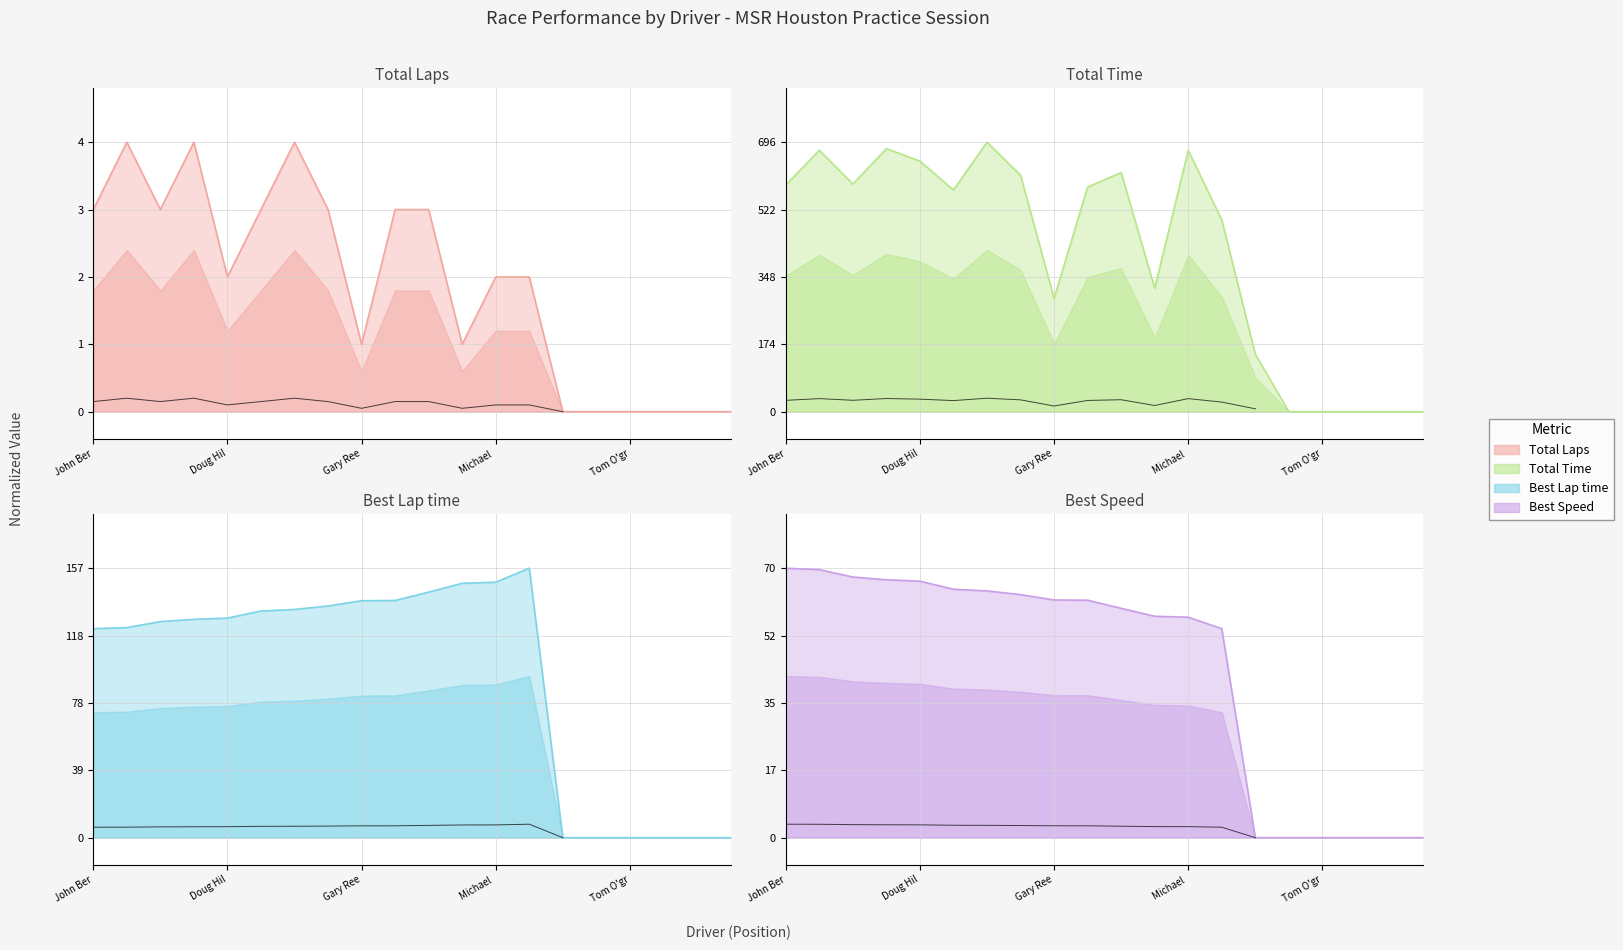

At which label does Total Time line reach its peak?

6